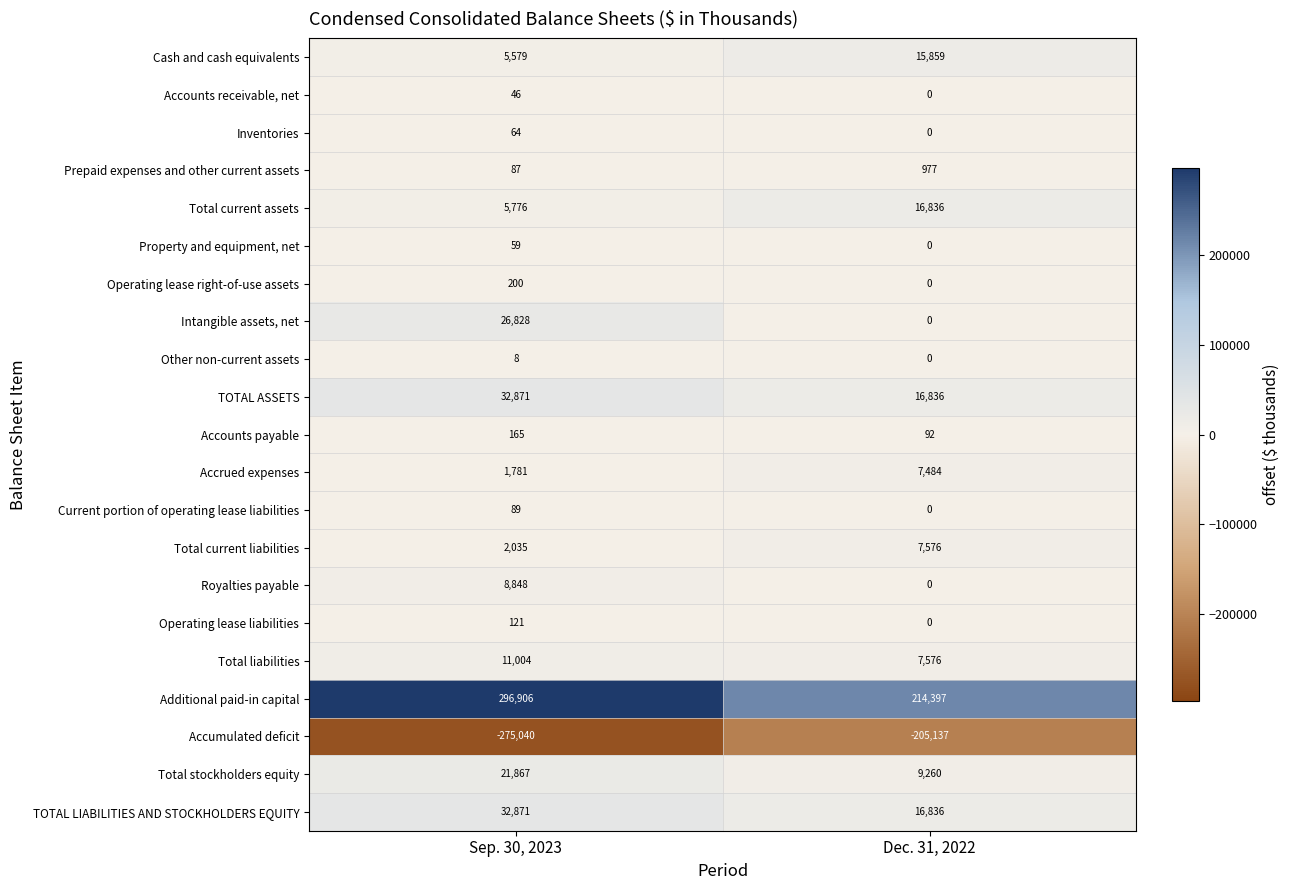

What is the sum of all Cash and cash equivalents values?

21438